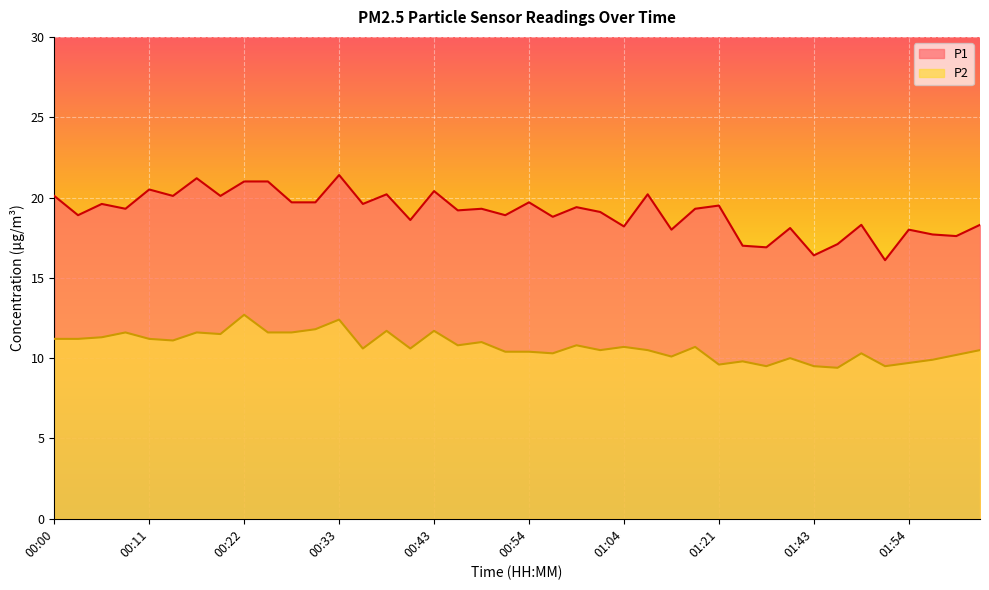

True or false: P1 and P2 intersect in this chart.

False